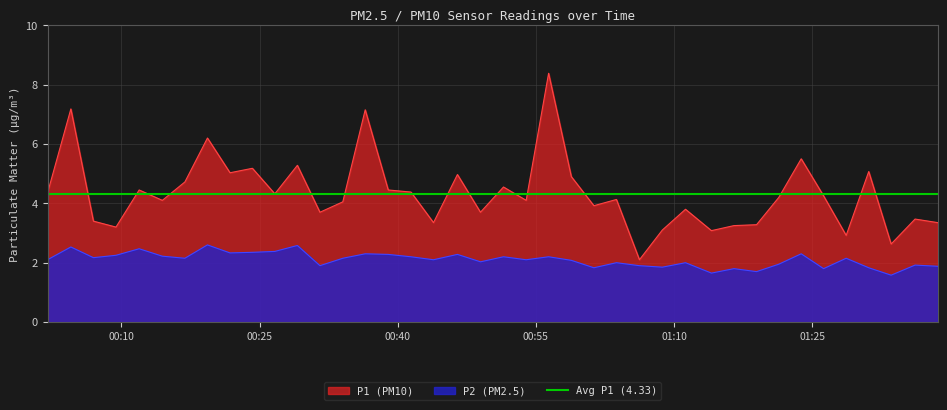

At how many categories does at least one series exceed 3?

37